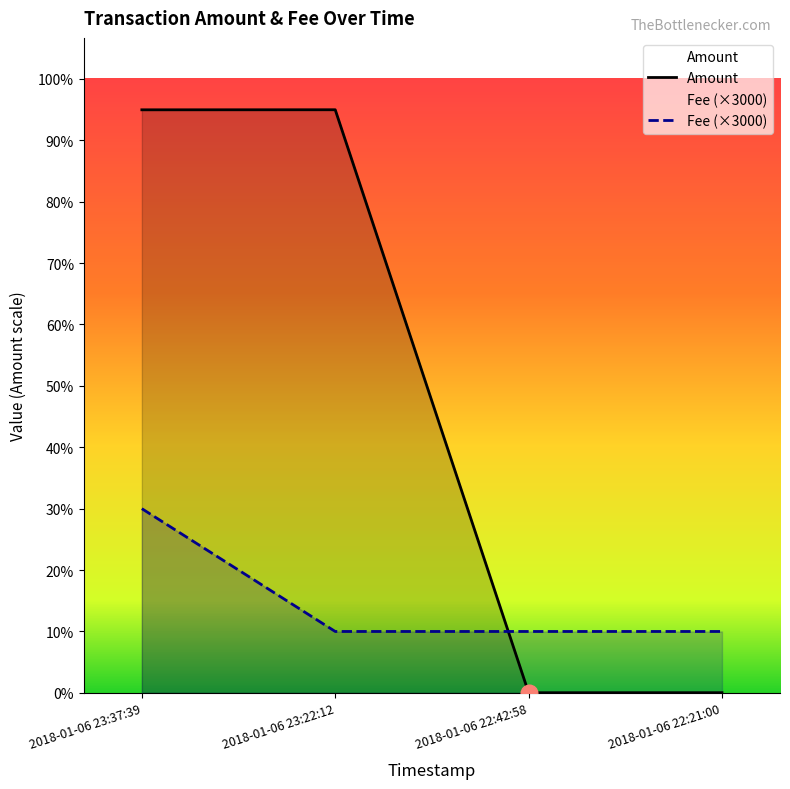

Reading left to right, transcribe all the data shown in this chart.

Amount: 28486.0	28489.0	8.0	9.0
Fee: 9000.0	3000.0	3000.0	3000.0